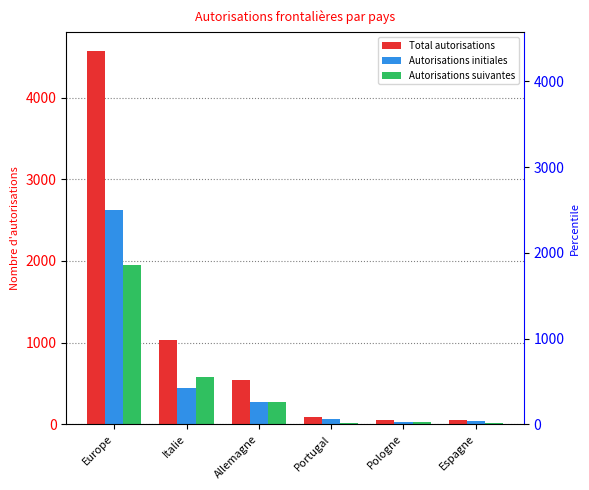

Which series has the largest range (max minus min)?

Total autorisations